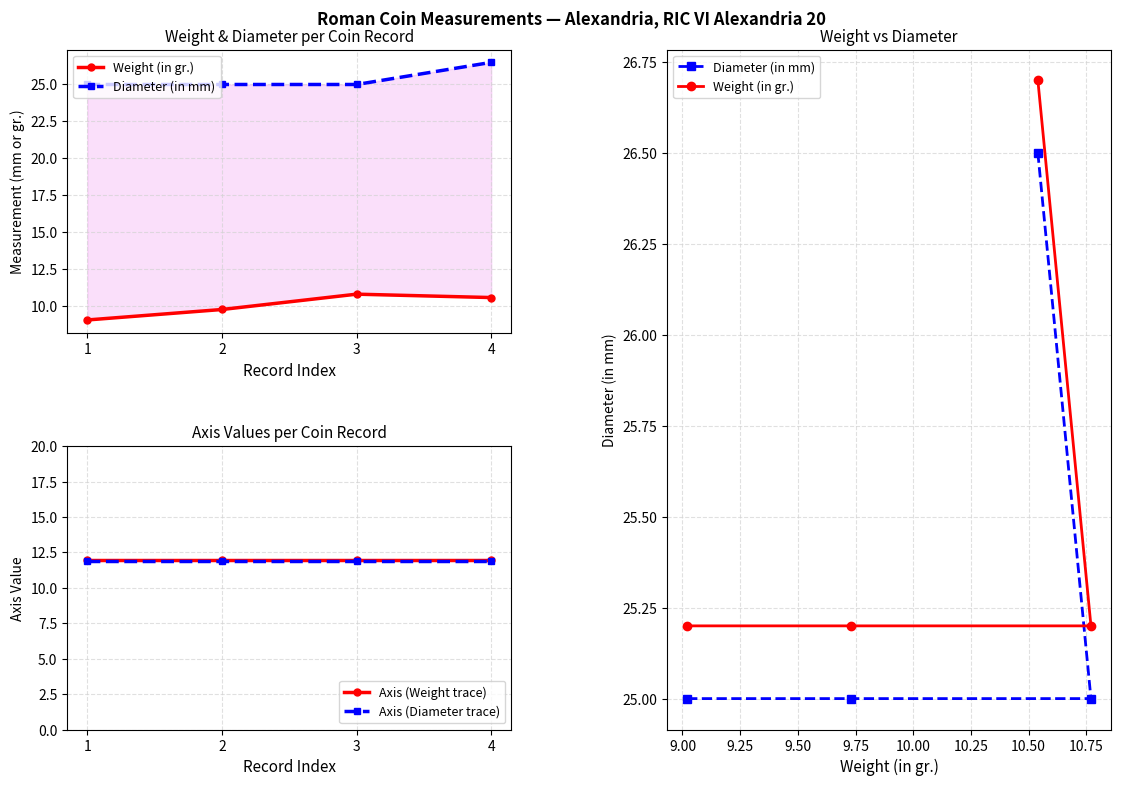

Reading left to right, list all the values displayed in this chart.

Weight (in gr.): 25.2	25.2	25.2	26.7
Diameter (in mm): 25.0	25.0	25.0	26.5
Axis (Weight trace): 12.0	12.0	12.0	12.0
Axis (Diameter trace): 11.9	11.9	11.9	11.9